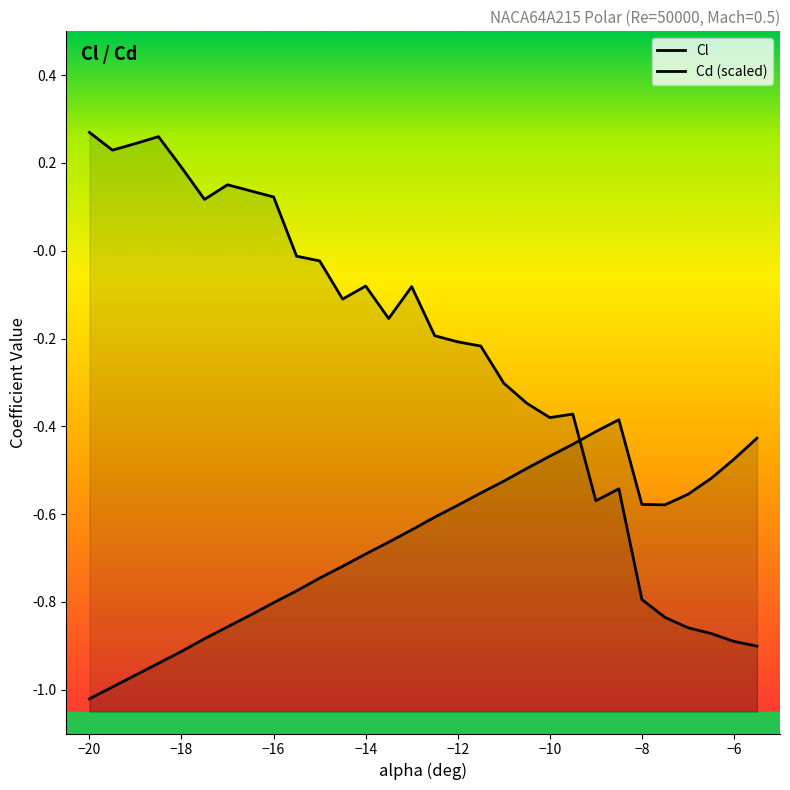

At which category is the sum across all series the highest?

-16